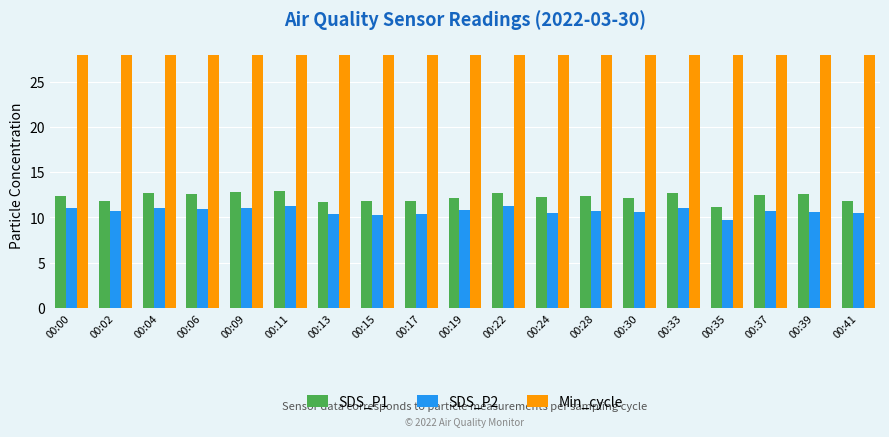

List the series in order of their peak value, lowest first.

SDS_P2, SDS_P1, Min_cycle